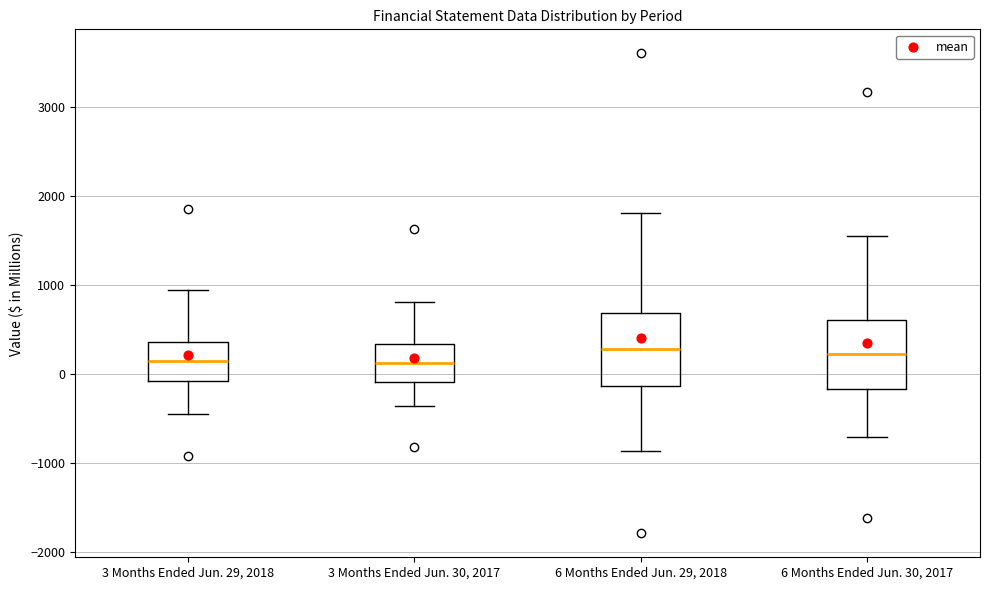

Where does the upper whisker of the box for 6 Months Ended Jun. 29, 2018 end on the y-axis? The values are not printed on the chart, so give them approximately, as read against the axis.

1800